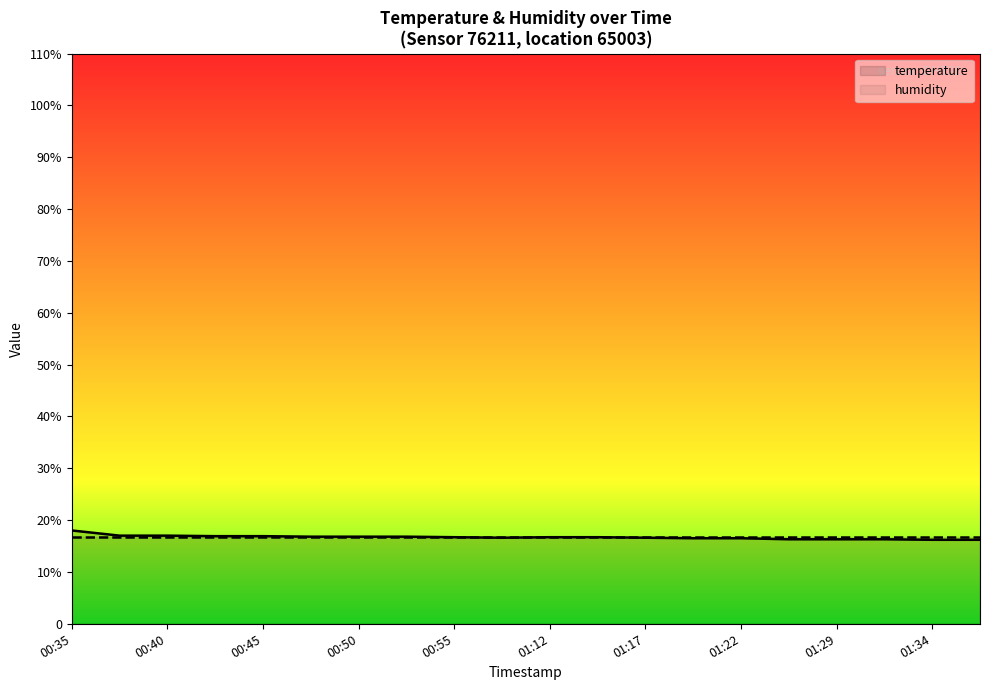

Does the chart display data point markers on the line(s)?

No